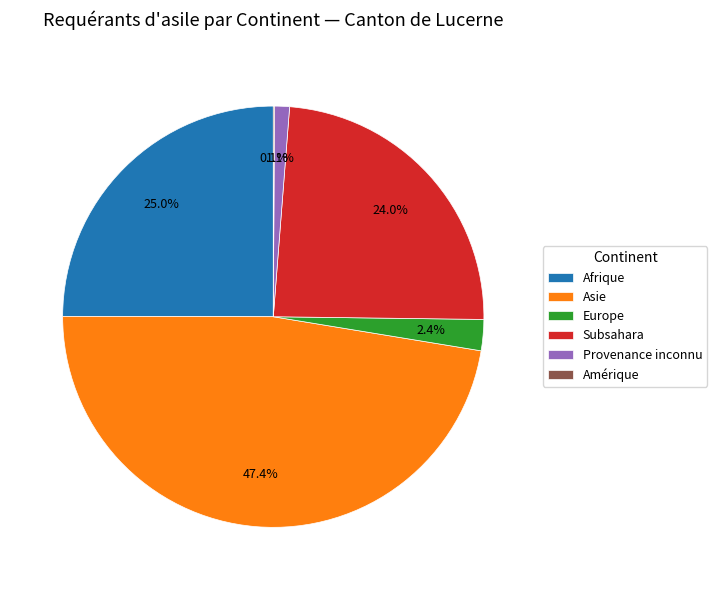

Which slice is the largest?

Asie